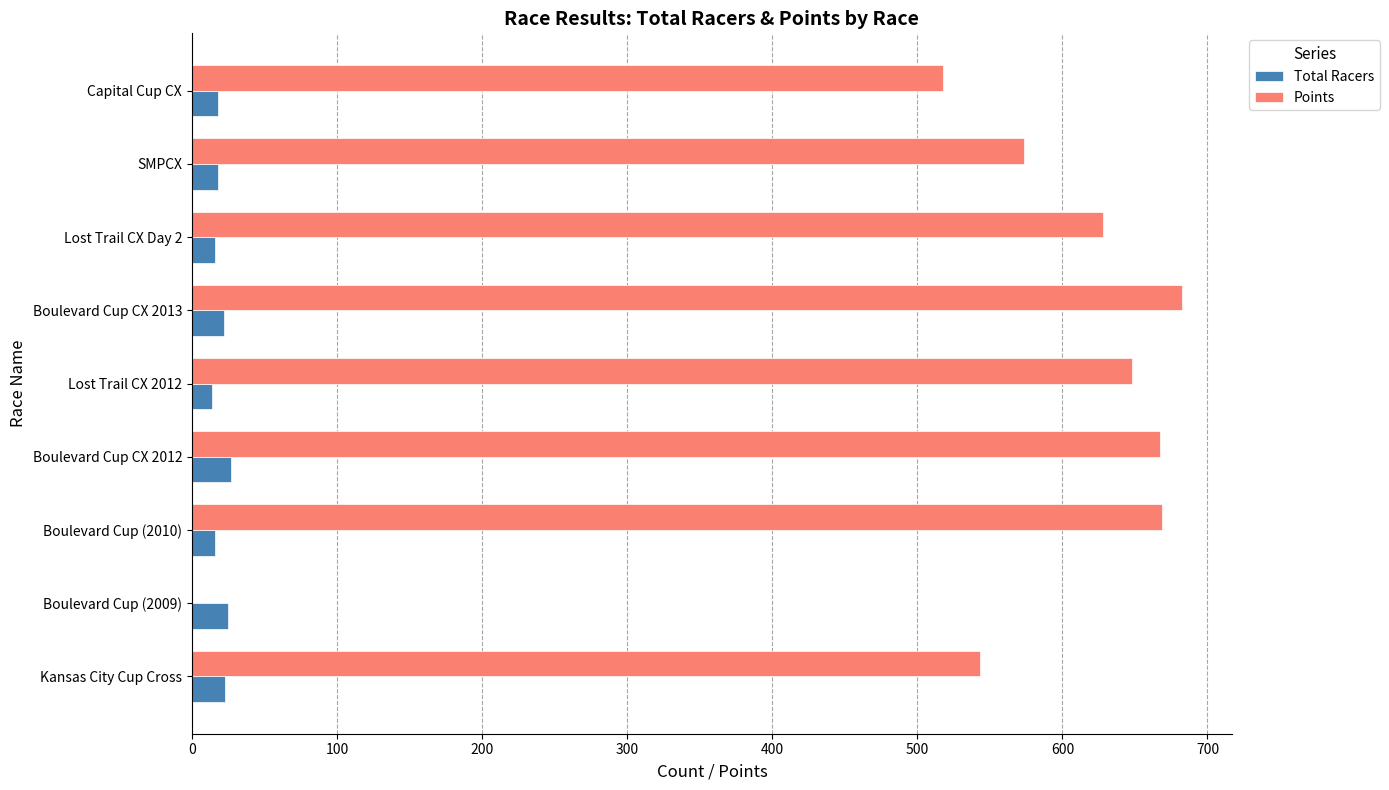

Where is Points nearest to the value 341?

Capital Cup CX